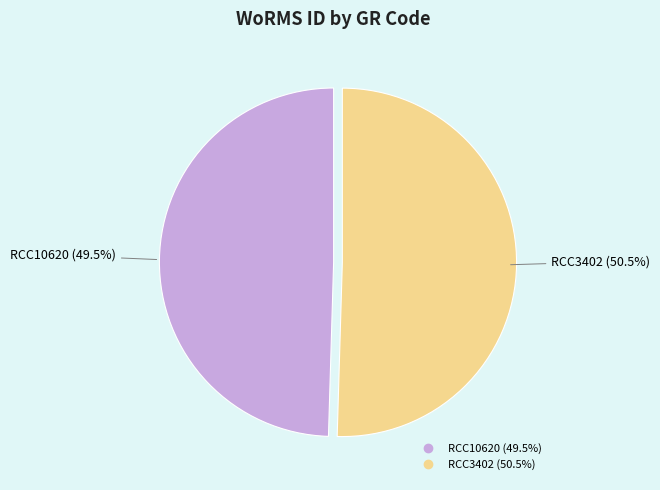

To the nearest percent, what is the combined percentage of RCC10620 and RCC3402?

100%